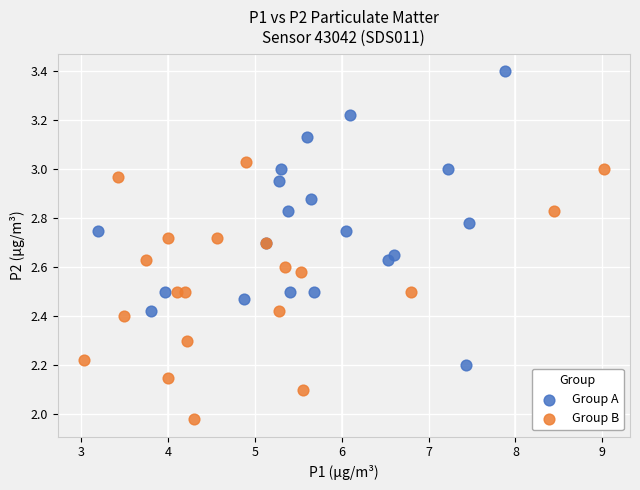

Which series reaches the maximum Y coordinate?

Group A